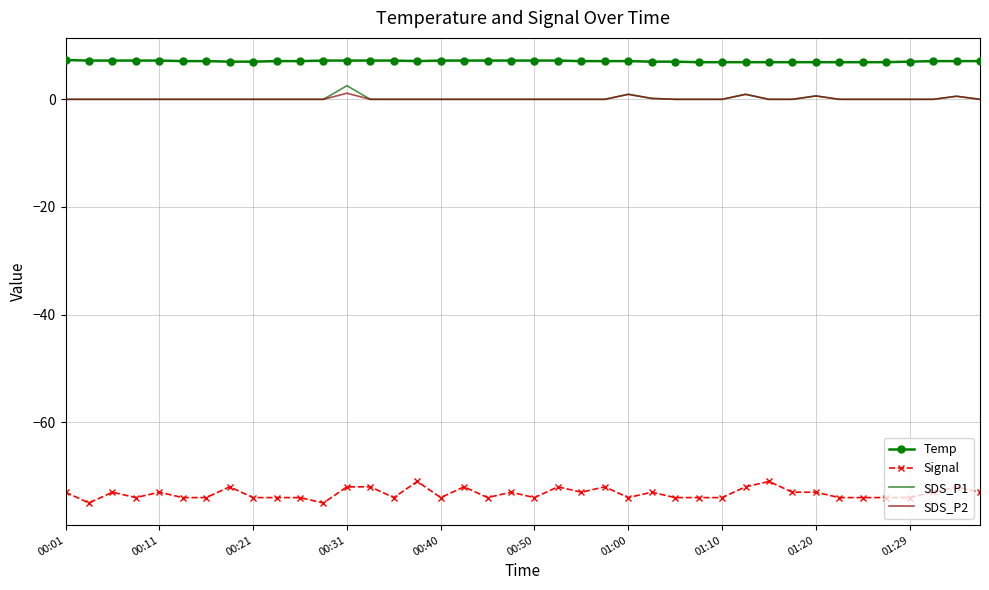

True or false: SDS_P2 has more than 1 points higher than both neighbors.

True